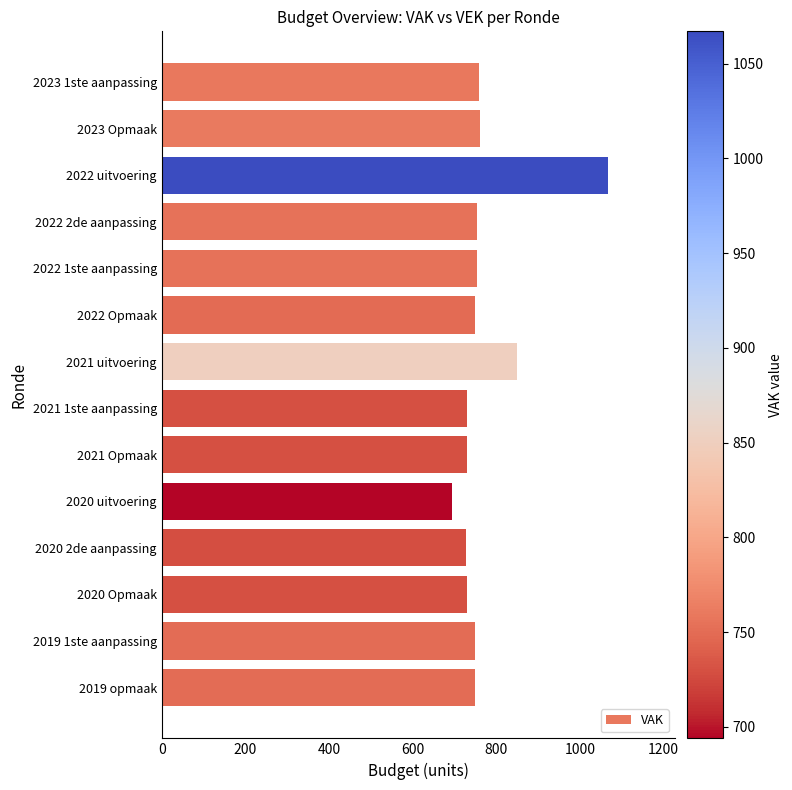

What is the ratio of the value at 2021 Opmaak to the value at 2021 1ste aanpassing?

1.0